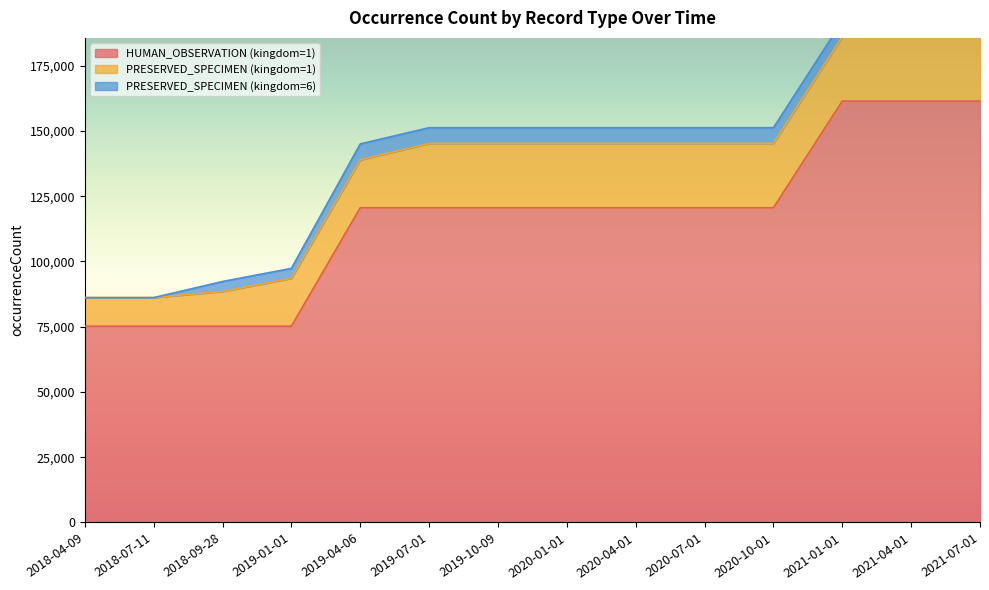

How many lines are shown in the chart?

3